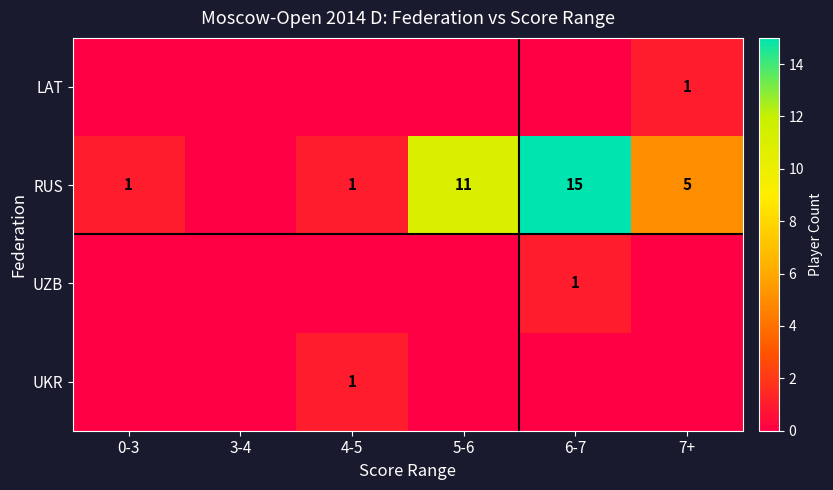

The RUS series shows 0 at 0-3. True or false?

False